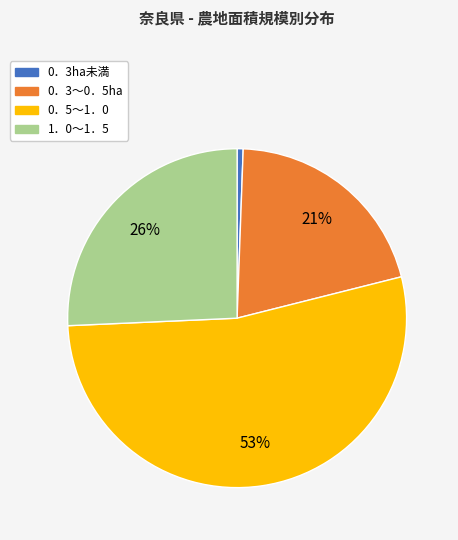

What is the majority slice?

0．5～1．0